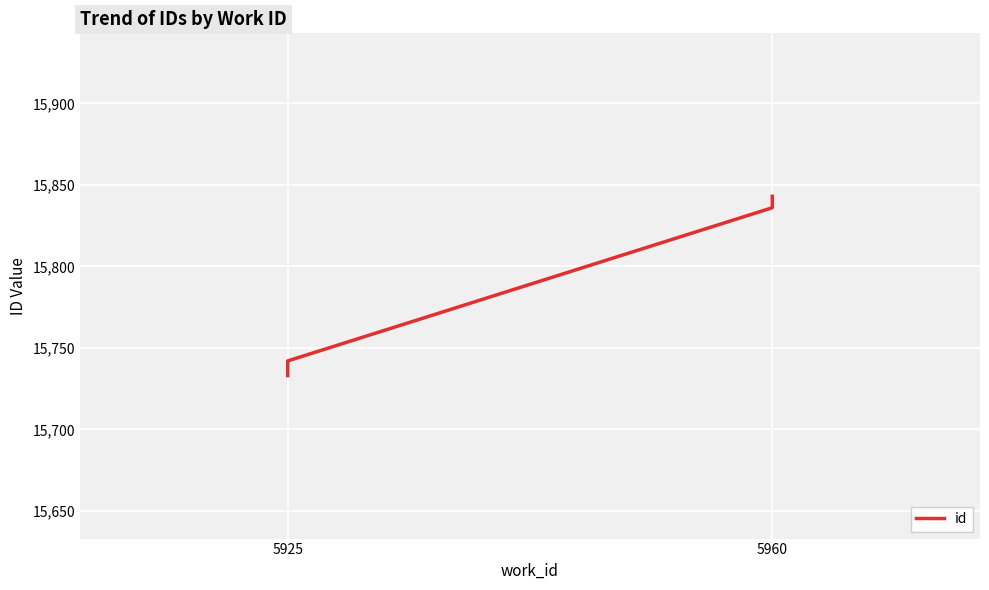

Reading left to right, list all the values displayed in this chart.

15733	15742	15836	15843